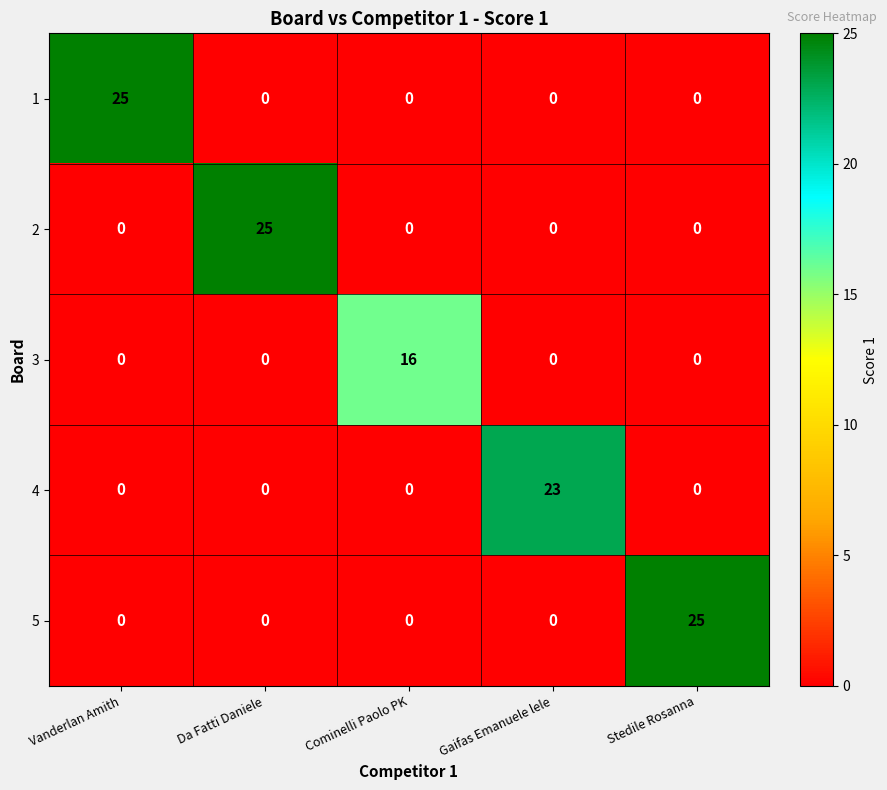

What is the greatest value displayed?

25